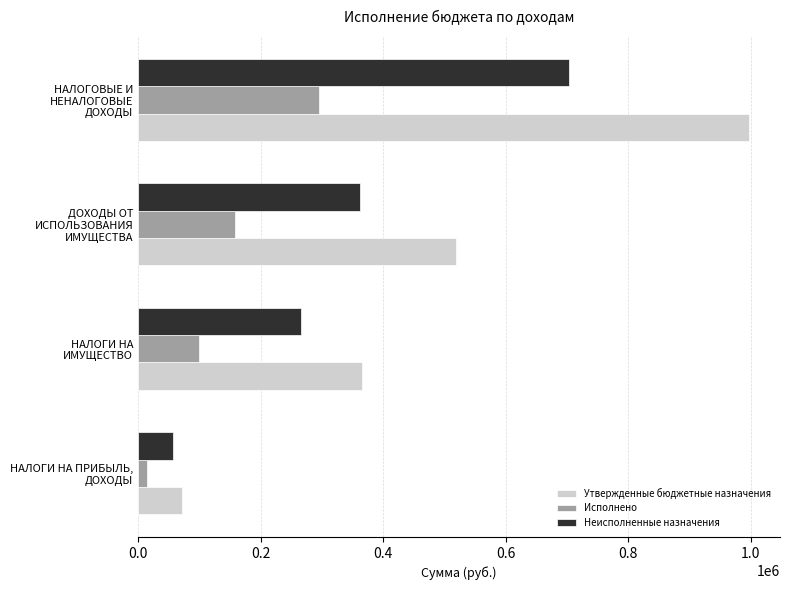

What are all the series names shown in the legend?

Утвержденные бюджетные назначения, Исполнено, Неисполненные назначения